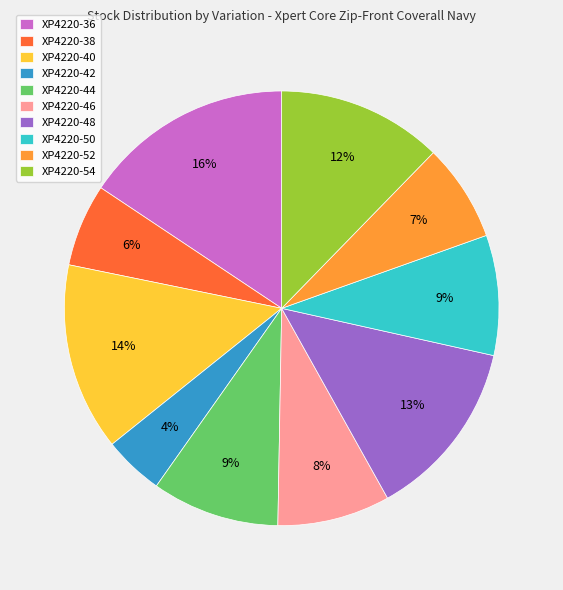

Does XP4220-44 account for over 50% of the chart?

No